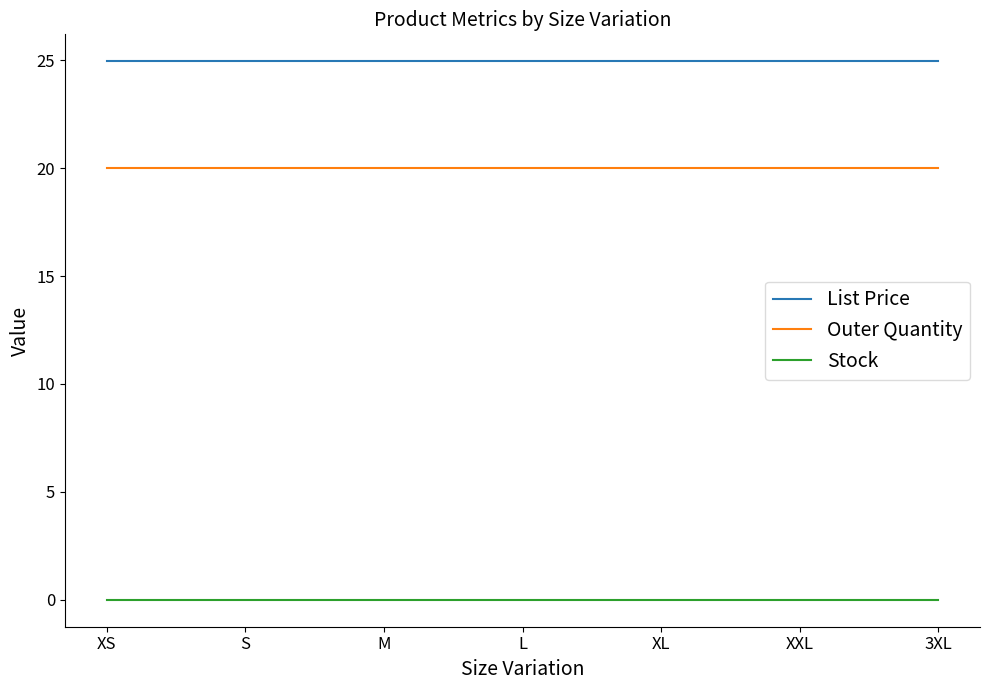

Is it true that Outer Quantity equals 11.0 at S?

False